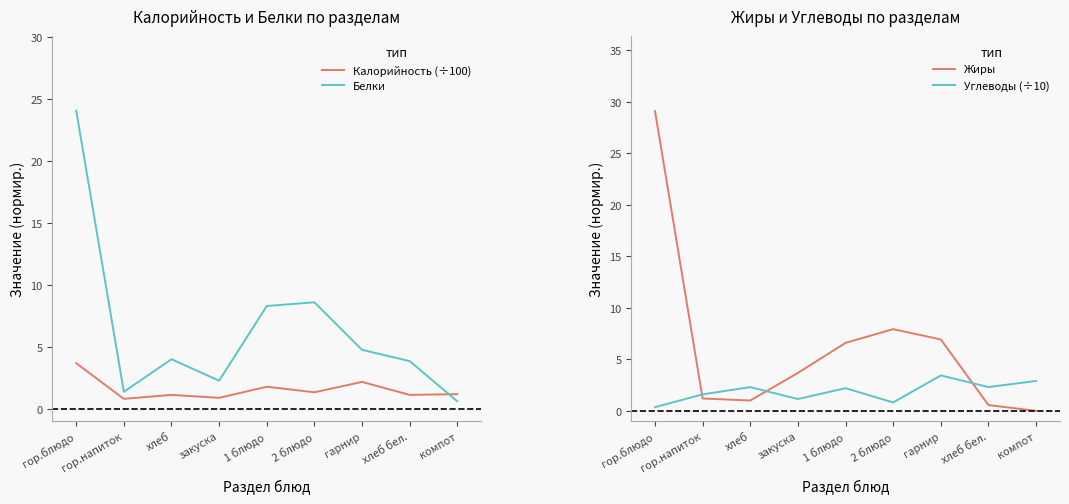

How many intersections are there between Белки and Жиры?

5